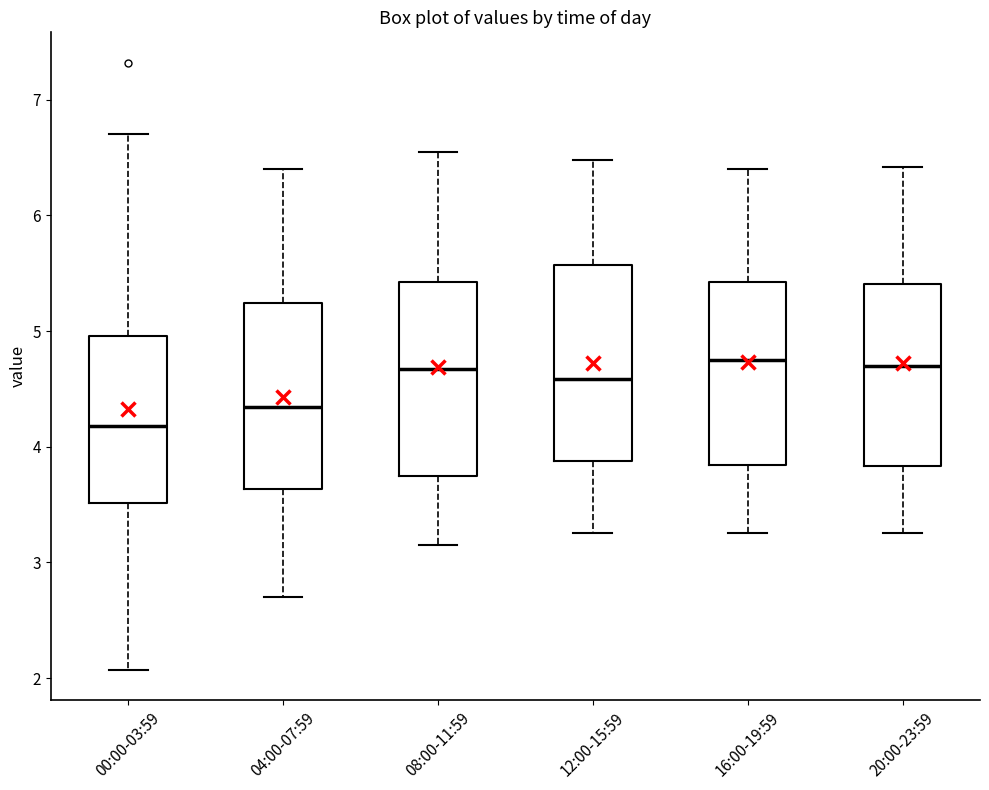

Where does the upper whisker of the box for 12:00-15:59 end on the y-axis? The values are not printed on the chart, so give them approximately, as read against the axis.

6.5